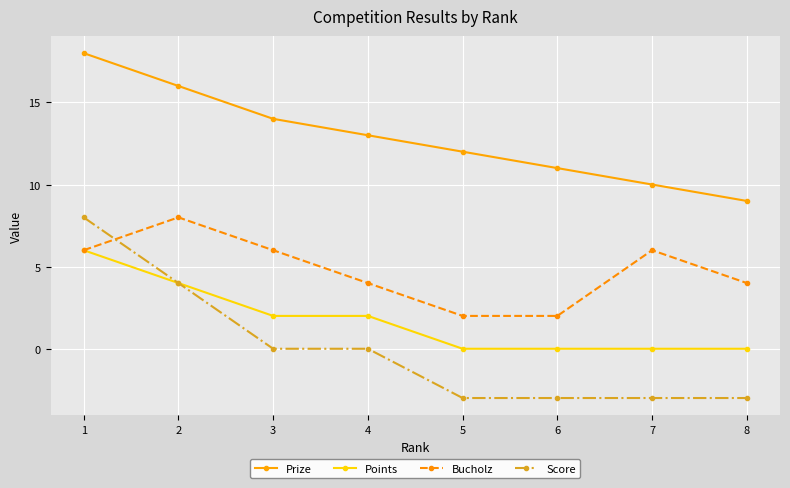

Reading left to right, list all the values displayed in this chart.

Prize: 18	16	14	13	12	11	10	9
Points: 6	4	2	2	0	0	0	0
Bucholz: 6	8	6	4	2	2	6	4
Score: 8	4	0	0	-3	-3	-3	-3